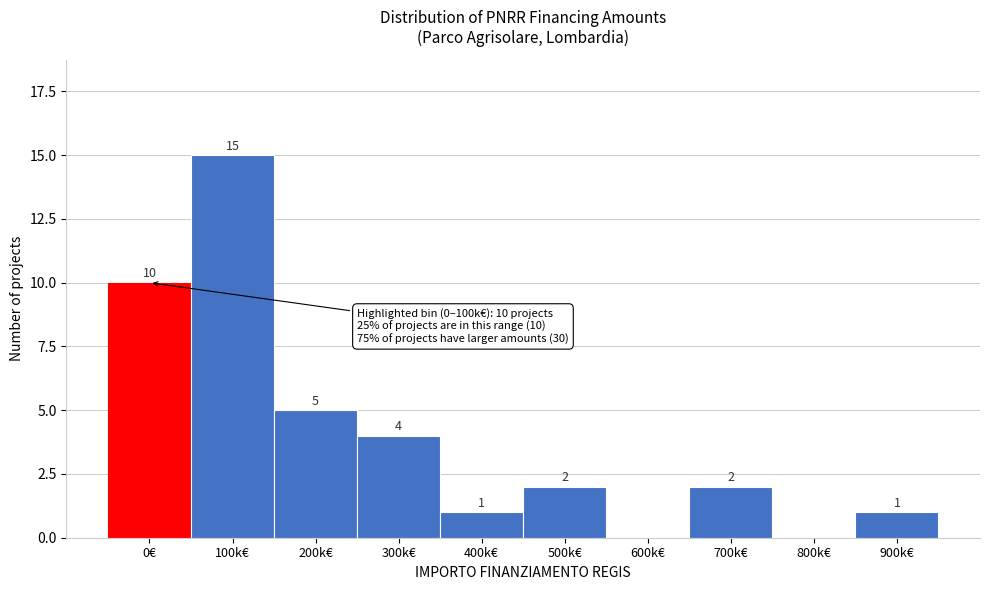

Reading left to right, extract all data points from this chart.

0€=10	100k€=15	200k€=5	300k€=4	400k€=1	500k€=2	600k€=0	700k€=2	800k€=0	900k€=1